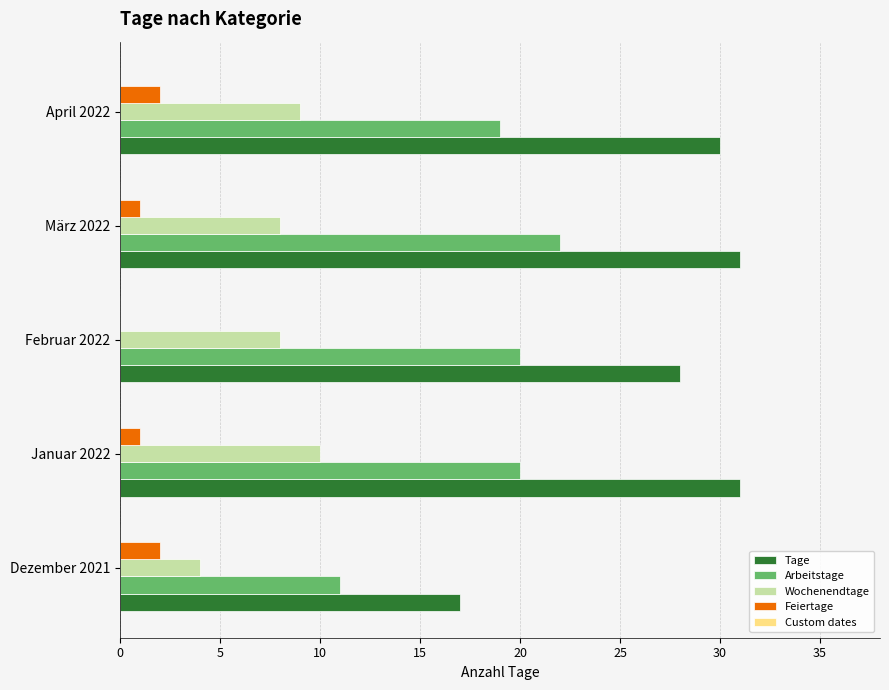

What is the sum of all Arbeitstage values?

92